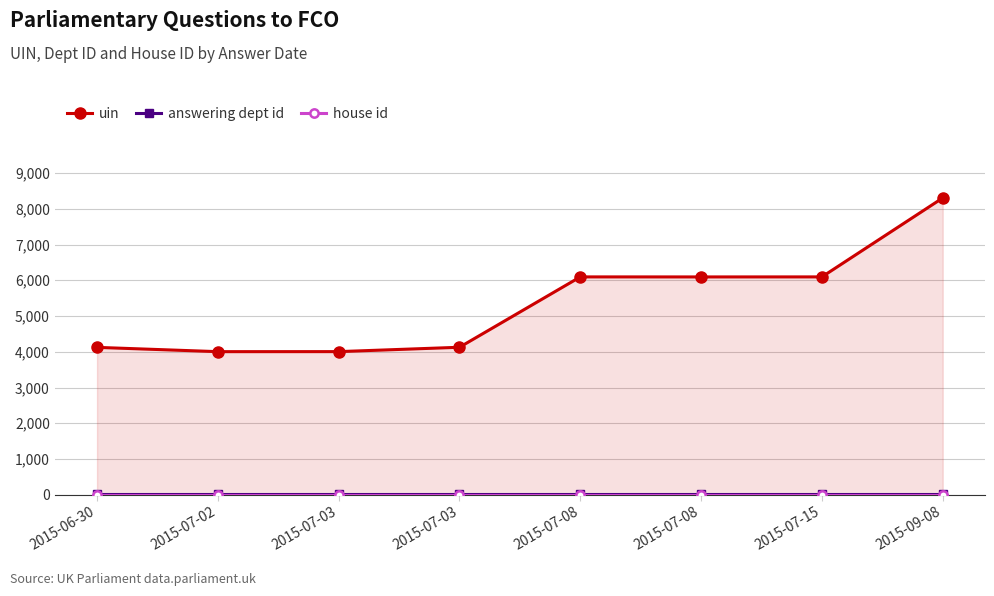

Does the chart have visible grid lines?

Yes